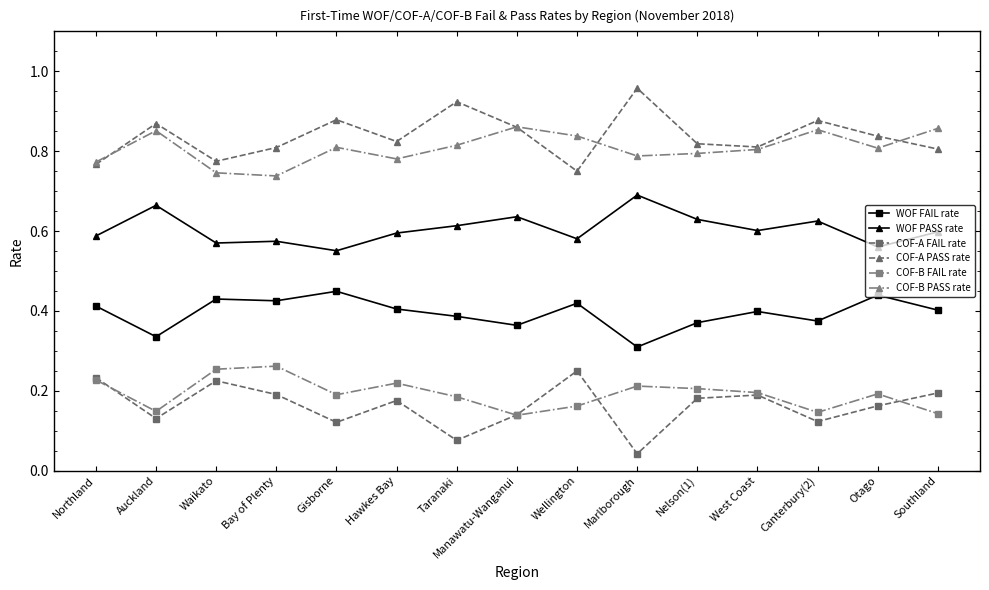

How many COF-A FAIL rate values are between 0 and 1?

15